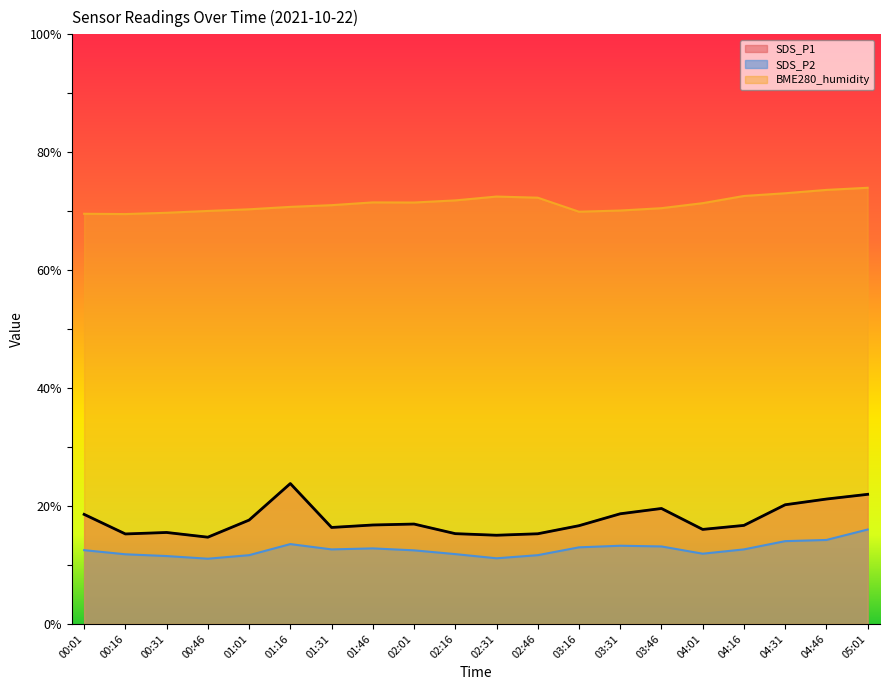

What is the minimum value for SDS_P2?

11.1